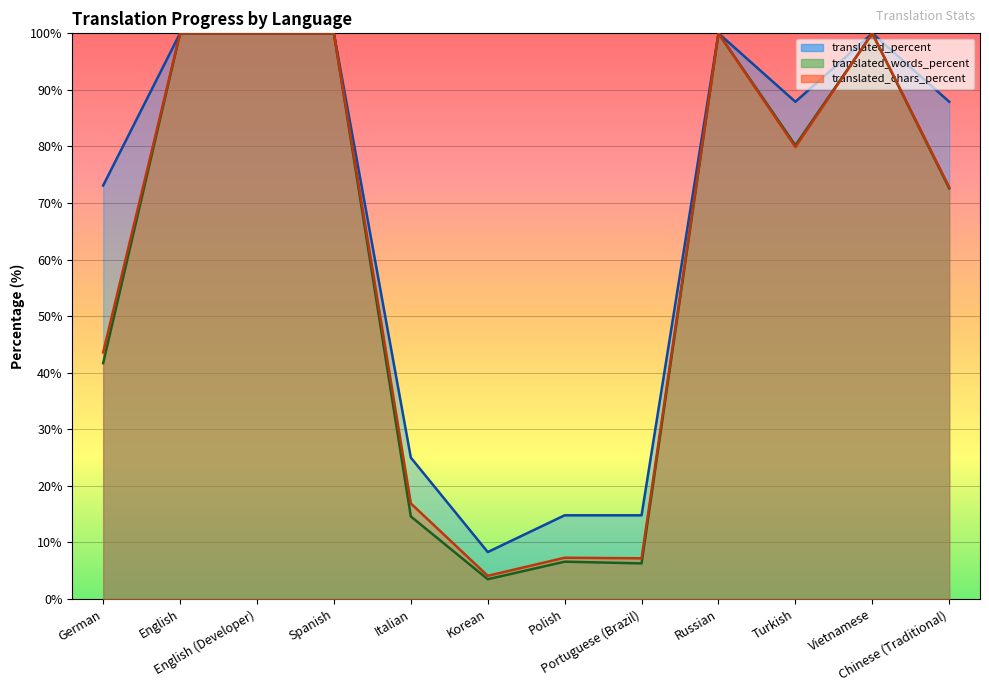

At how many categories does at least one series exceed 18?

9